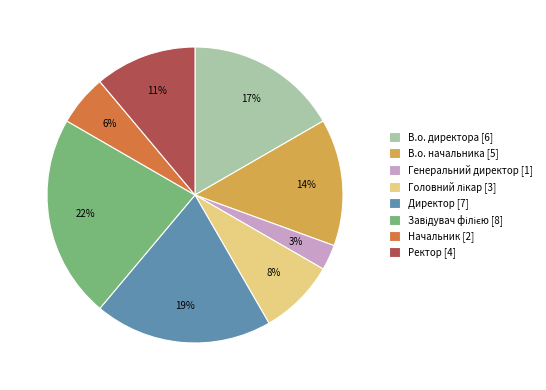

Which category has the smallest portion of the pie?

Генеральний директор